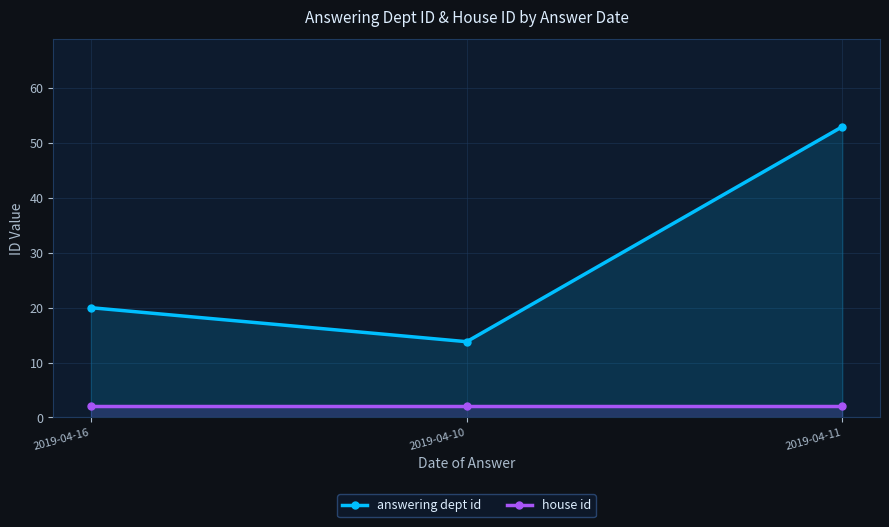

What is the sum of the house id values at 2019-04-10 and 2019-04-11?

4.0